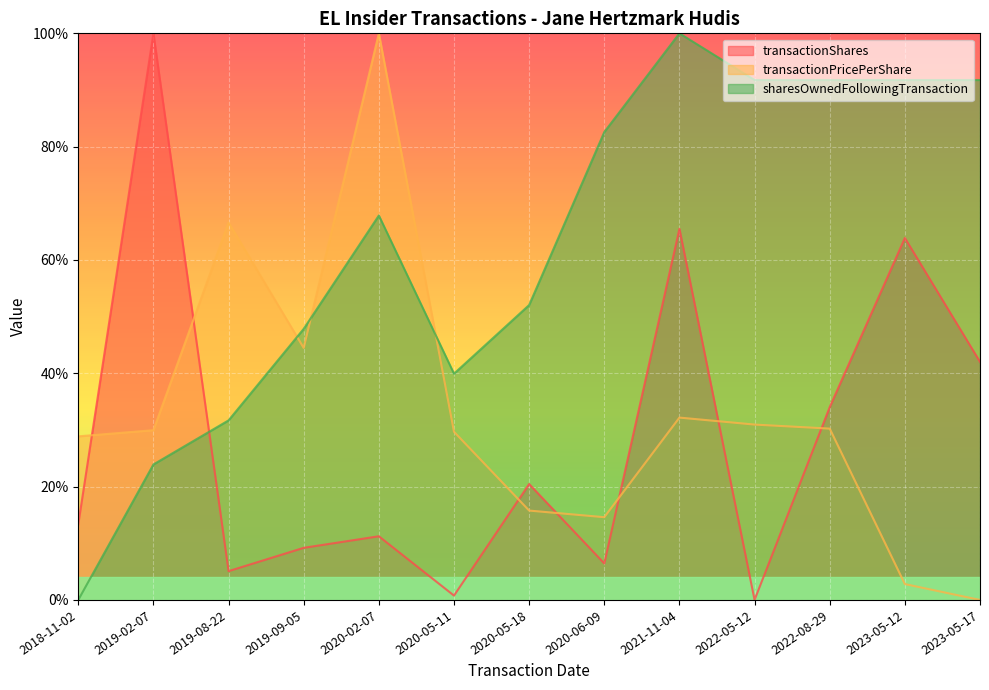

What is the value of the transactionShares point at the 2nd from the left?

1.0